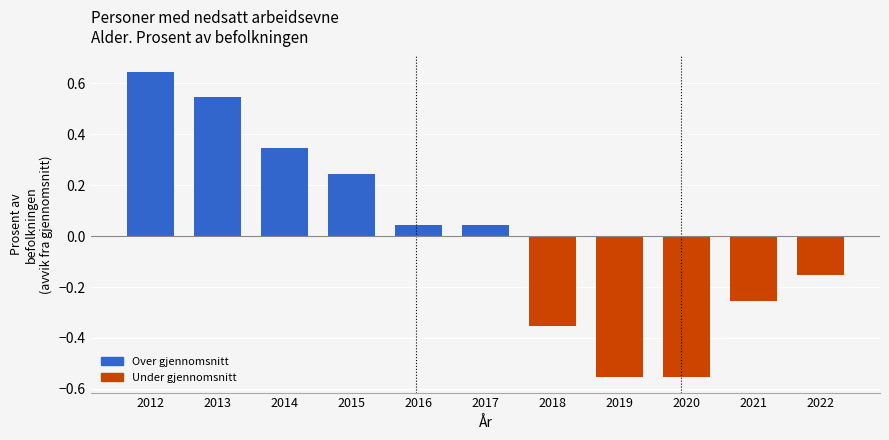

How many negative values are there?

5